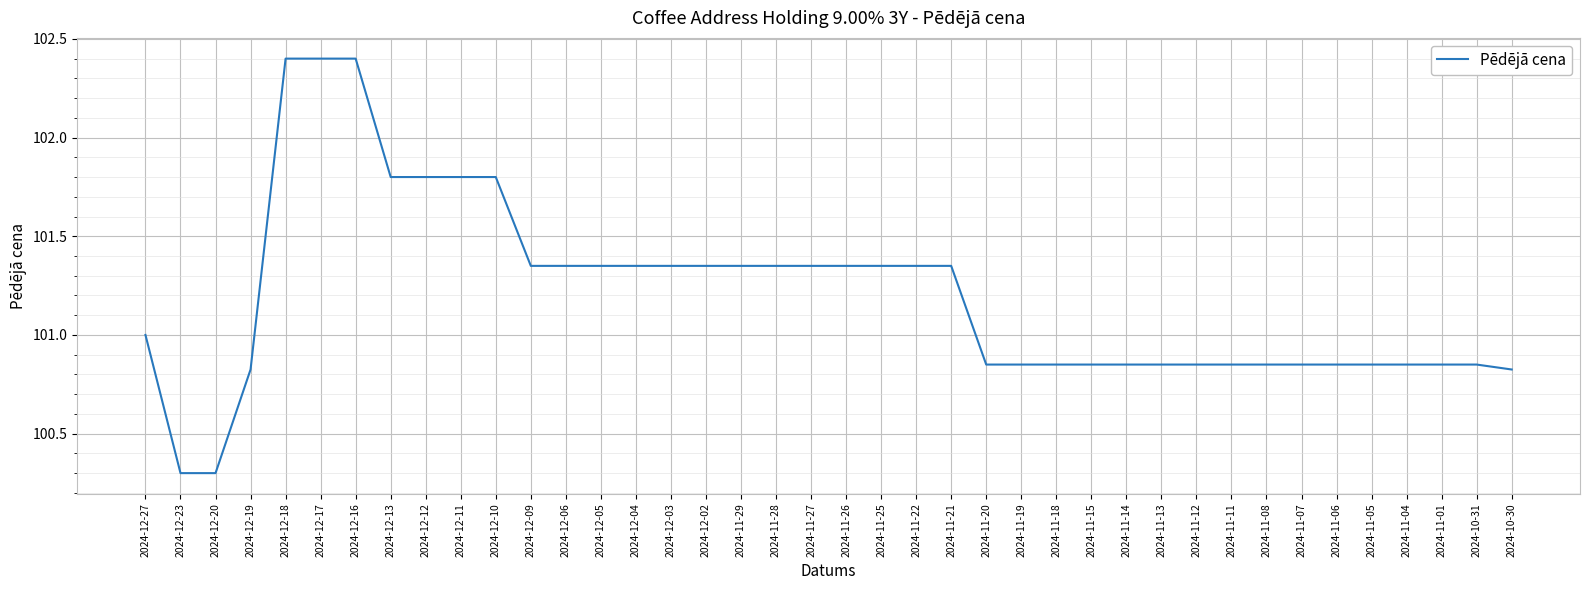

What is the difference between the maximum and minimum values?

2.1